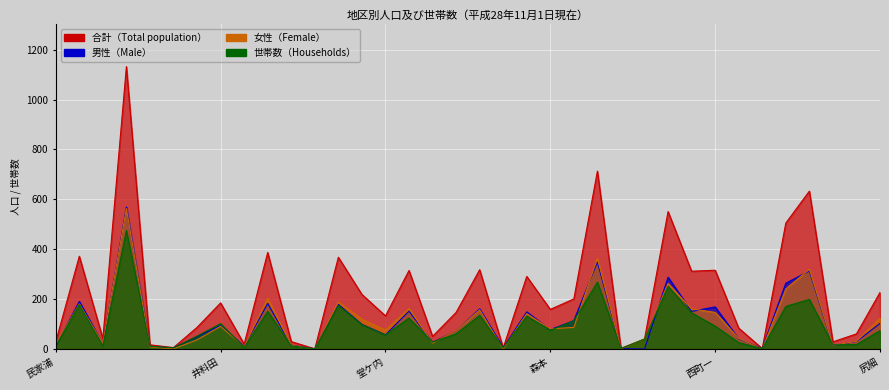

True or false: 合計 has a value of 227 at 尻細.

True